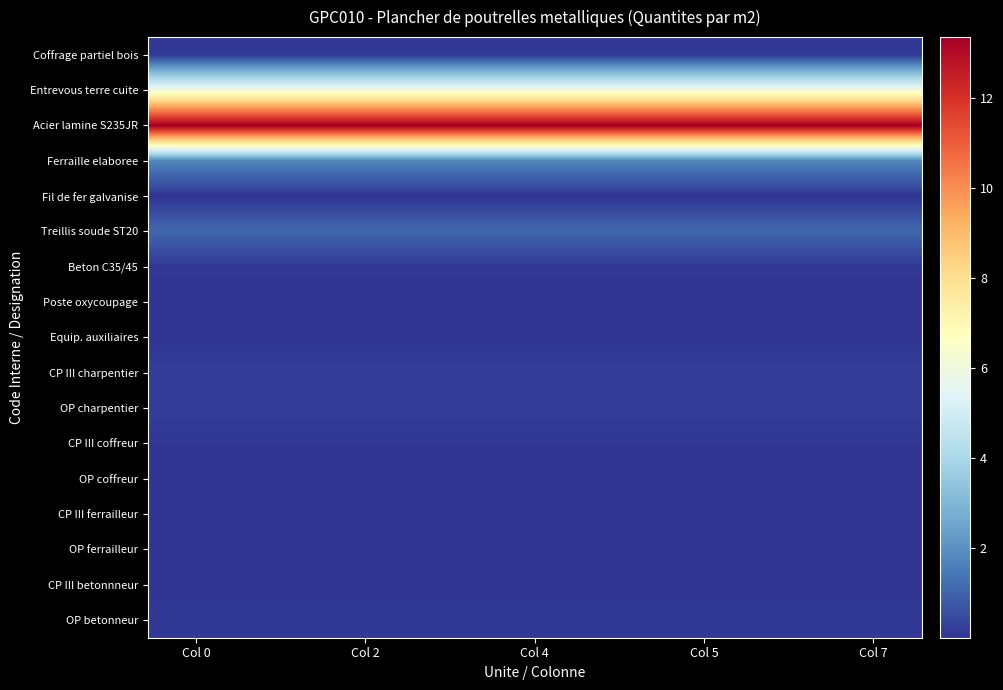

At which category is the sum across all series the highest?

Col 0